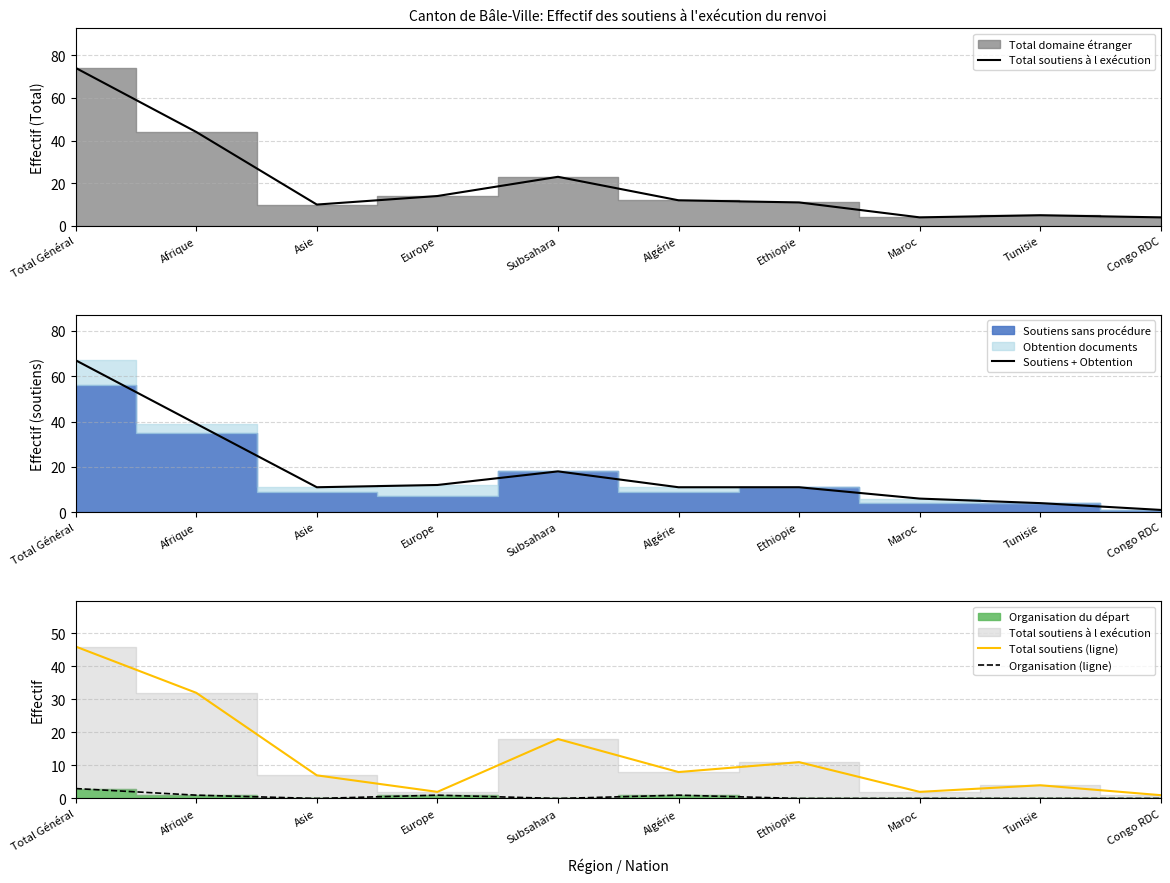

In Organisation (ligne), how many points are lower than both neighbors (excluding endpoints)?

2